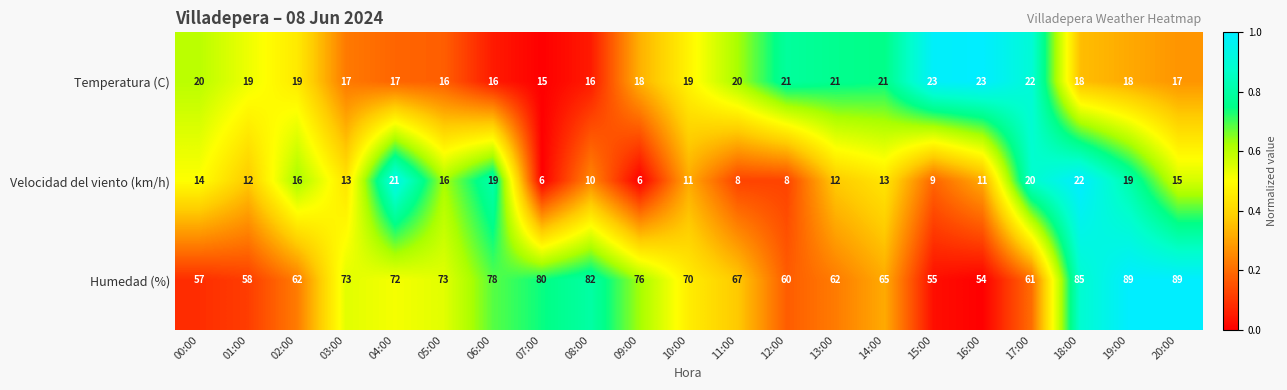

At which label is Velocidad del viento (km/h) closest to 14?

00:00